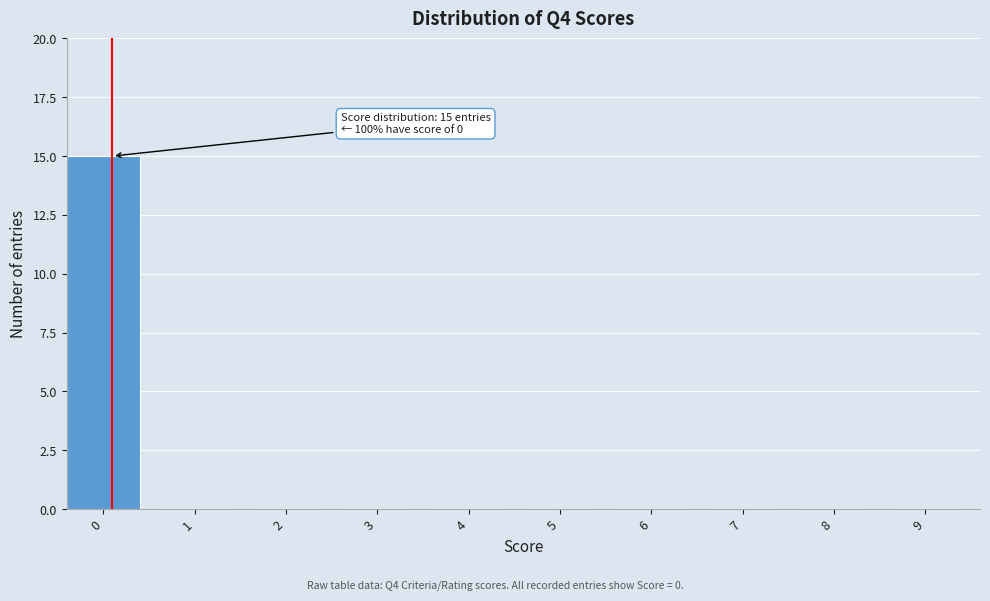

Reading left to right, transcribe all the data shown in this chart.

0=15	1=0	2=0	3=0	4=0	5=0	6=0	7=0	8=0	9=0